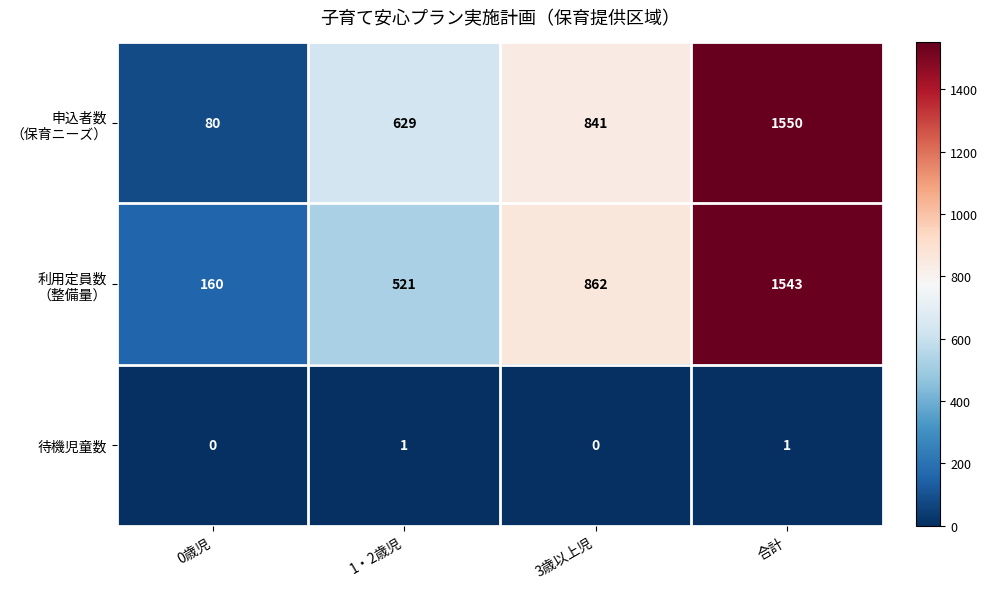

What is the difference between the highest and lowest values at 0歳児?

160